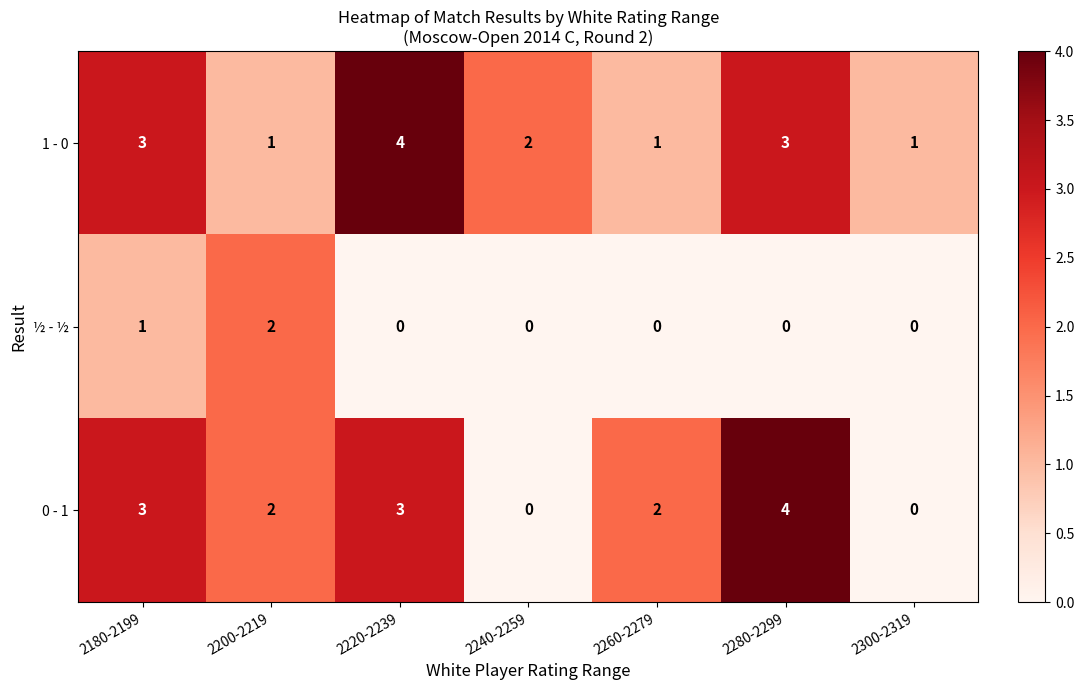

How many series are shown in this chart?

3